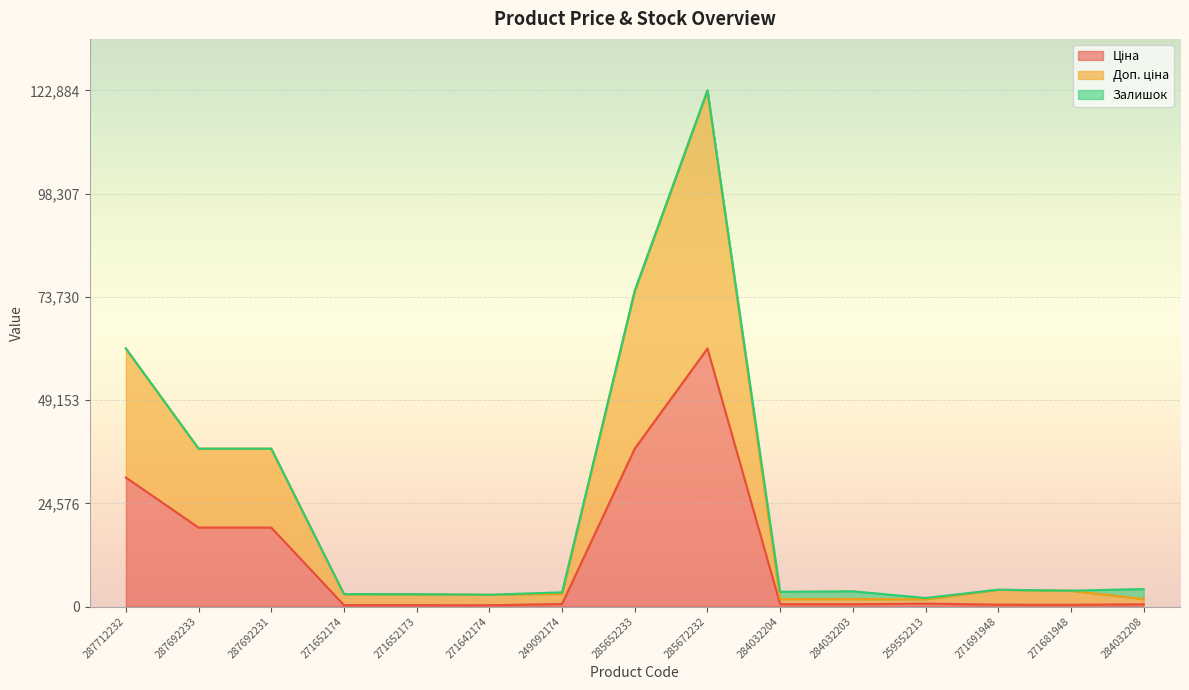

True or false: Доп. ціна and Ціна cross at least once.

False